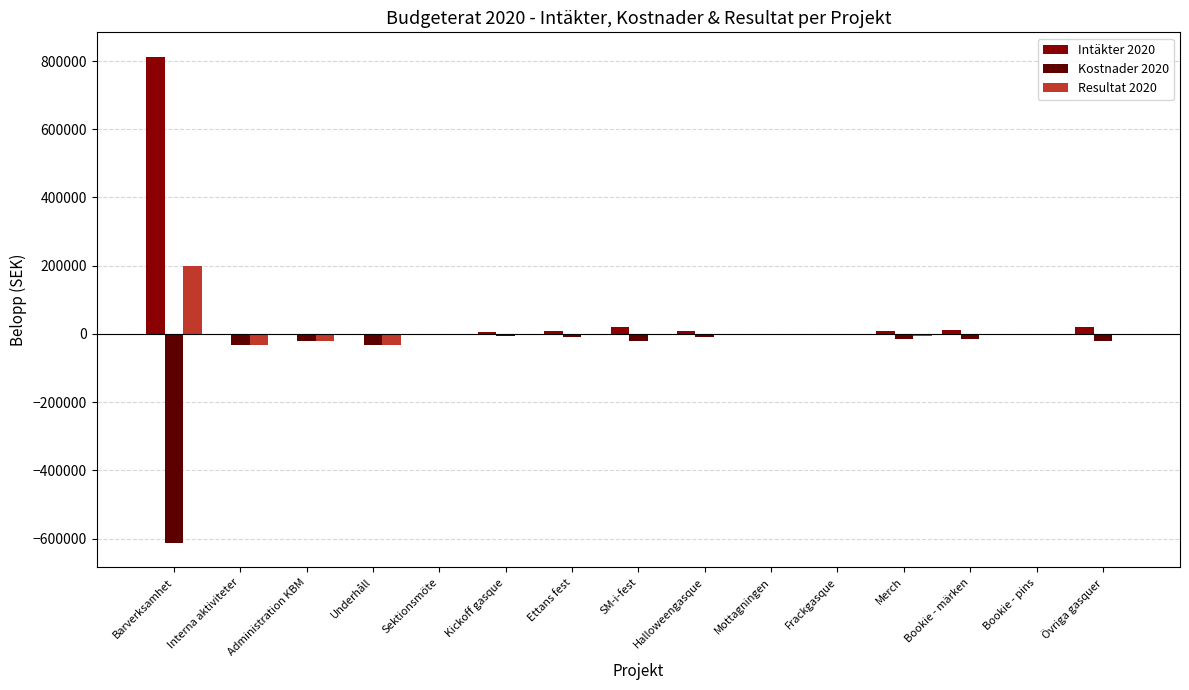

How many series are shown in this chart?

3